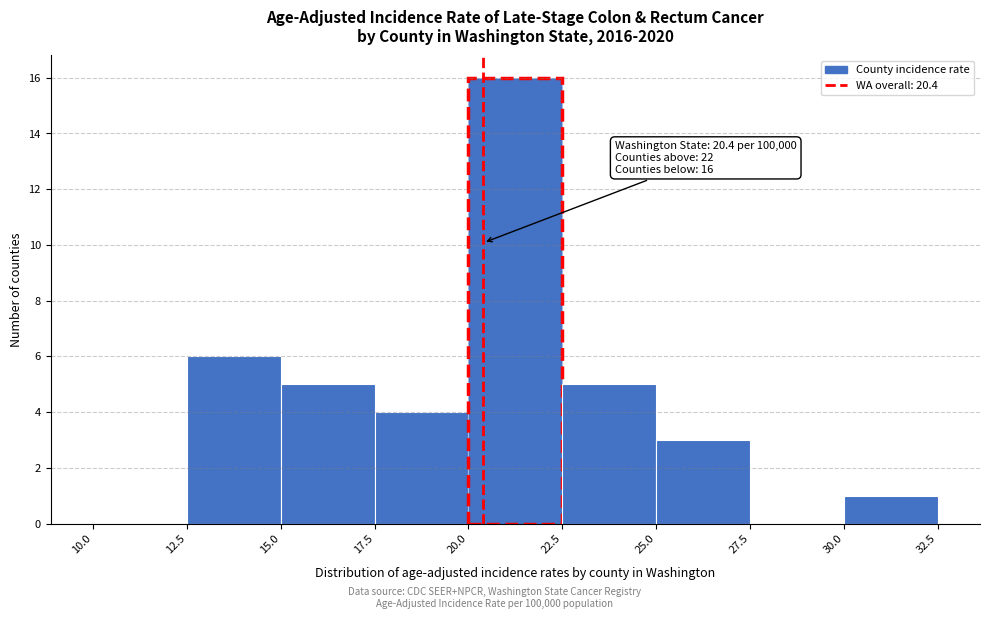

Over which range of the x-axis is the bar tallest?

20.0 to 22.5